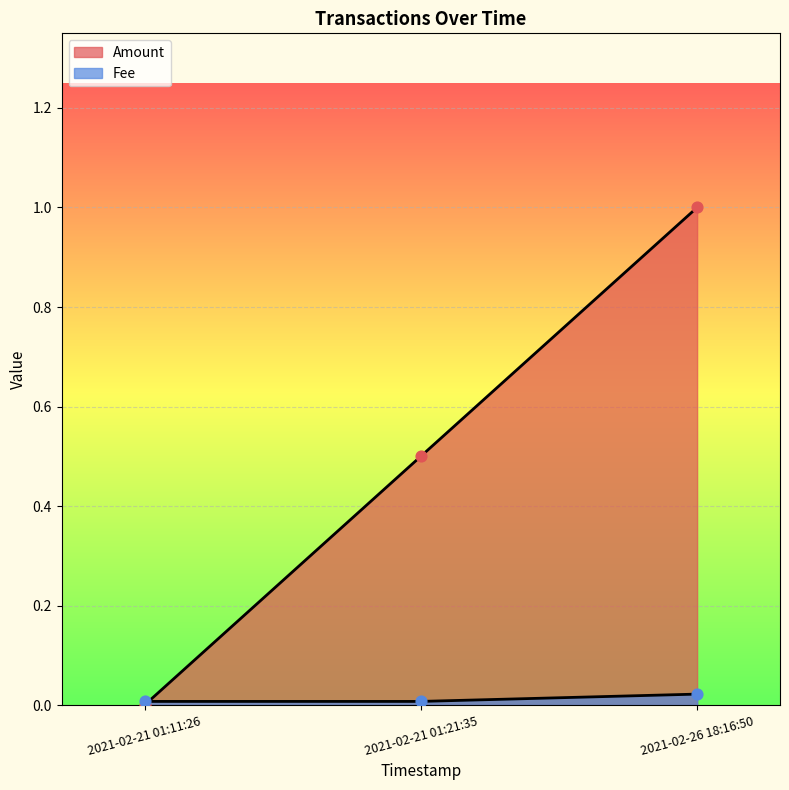

Is the value of Fee at 2021-02-21 01:11:26 greater than the value of Amount at 2021-02-26 18:16:50?

No